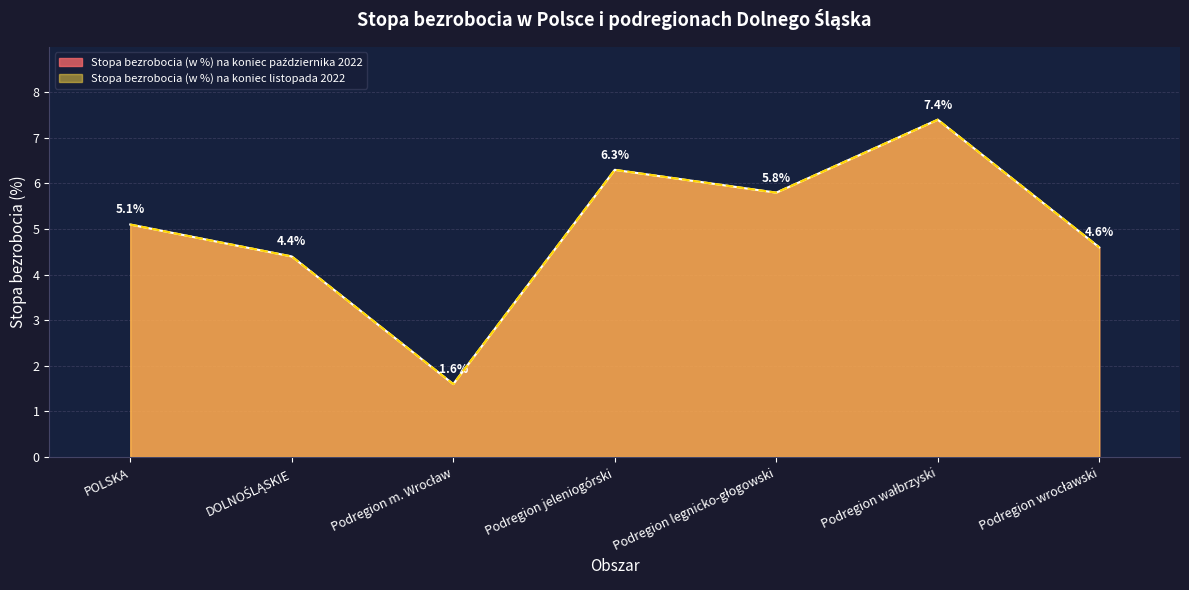

Which has a higher value, Podregion wałbrzyski or Podregion wrocławski?

Podregion wałbrzyski